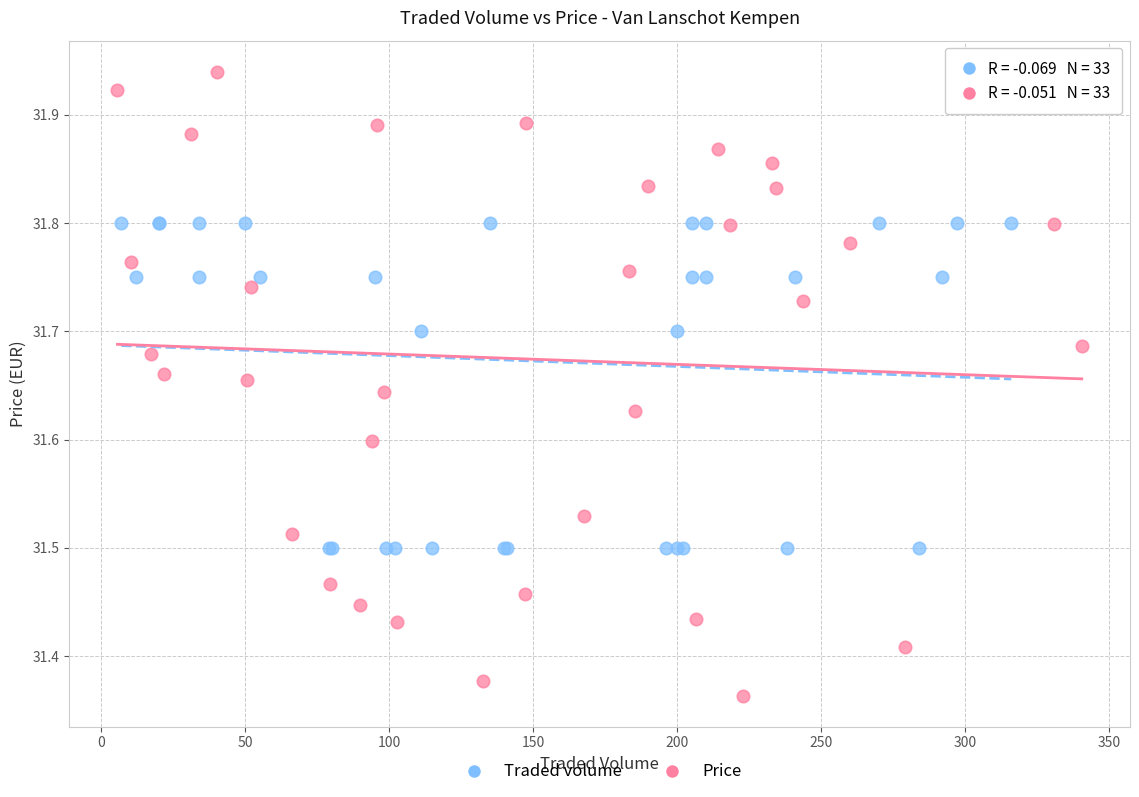

Which series contains the lowest Y value?

Price